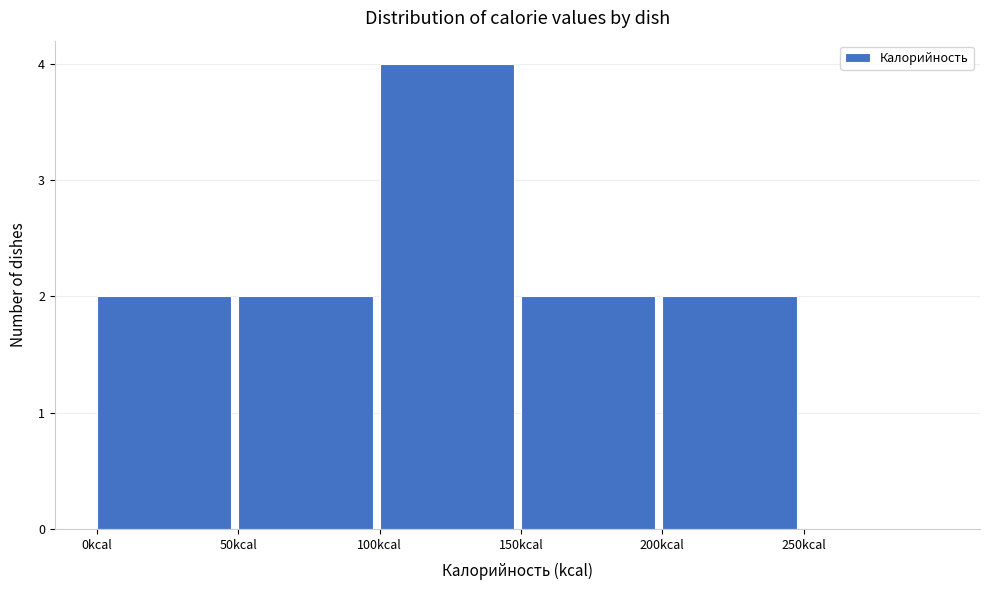

Reading left to right, transcribe this chart: for each bar, give the range it covers on the x-axis and its height. The values are not printed on the chart, so give them approximately, as read against the axis.

0 to 50: 2
50 to 100: 2
100 to 150: 4
150 to 200: 2
200 to 250: 2
250 to 300: 0